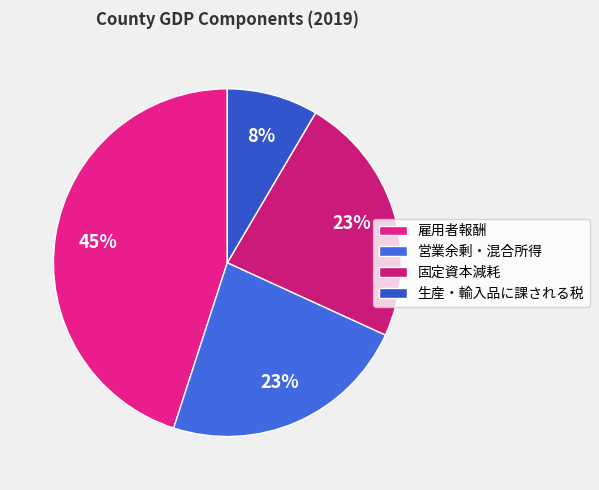

How many segments does this pie chart have?

4